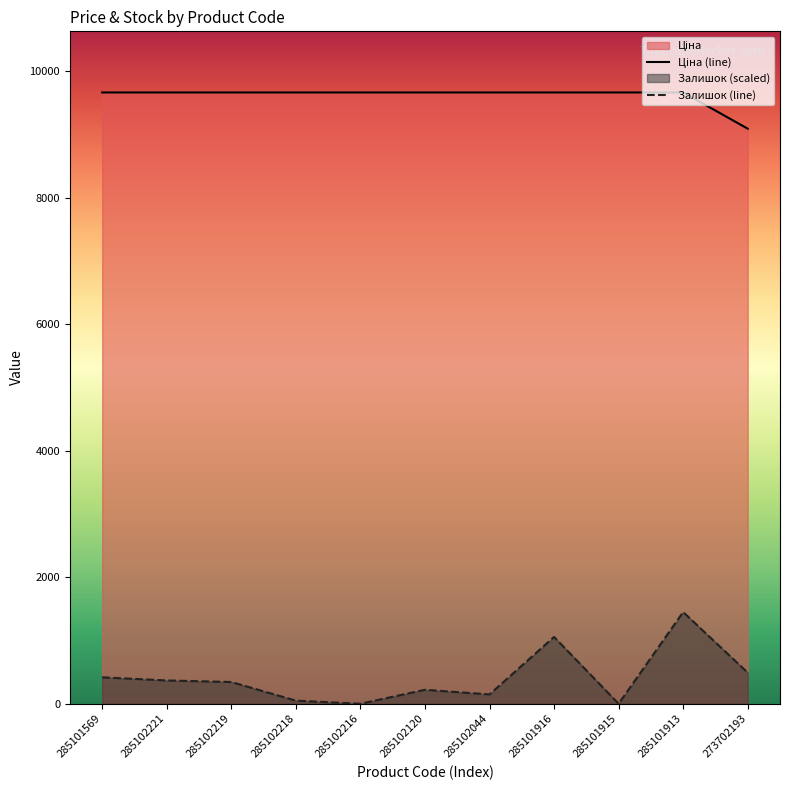

True or false: Ціна (line) has more than 1 points higher than both neighbors.

False